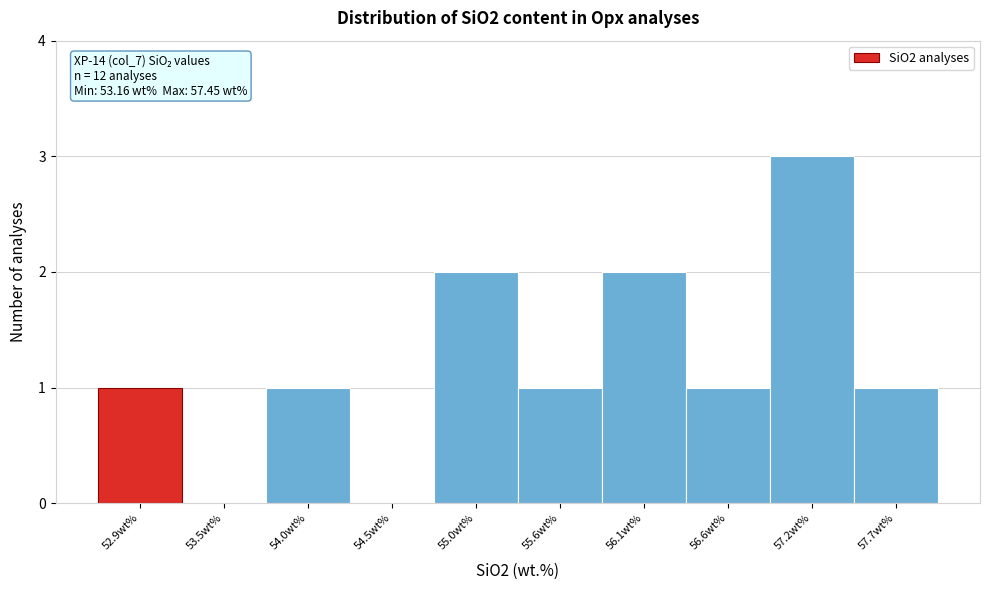

Over which range of the x-axis is the bar tallest?

56.9 to 57.4